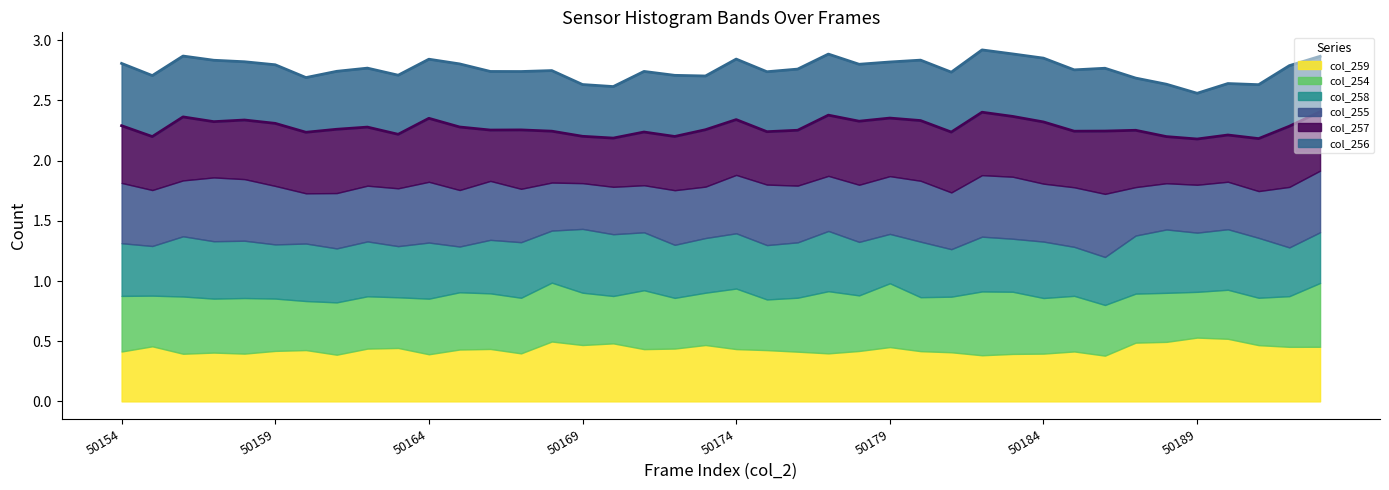

What position from the left is 50154?

1